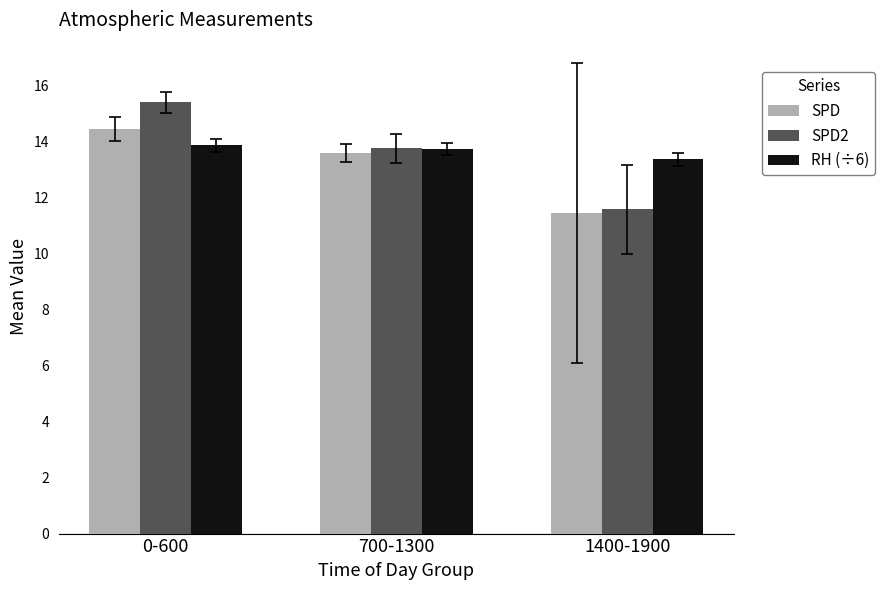

What position from the left is 1400-1900?

3